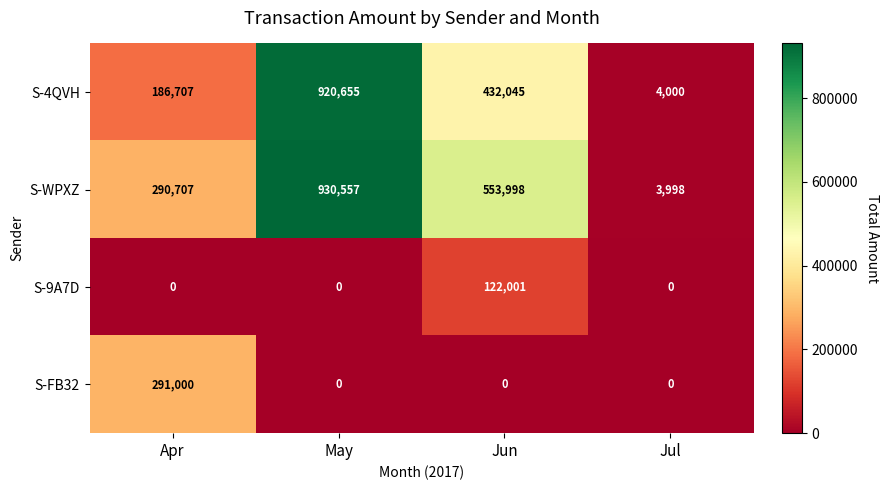

Rank the series by their maximum value, from highest to lowest.

S-WPXZ, S-4QVH, S-FB32, S-9A7D